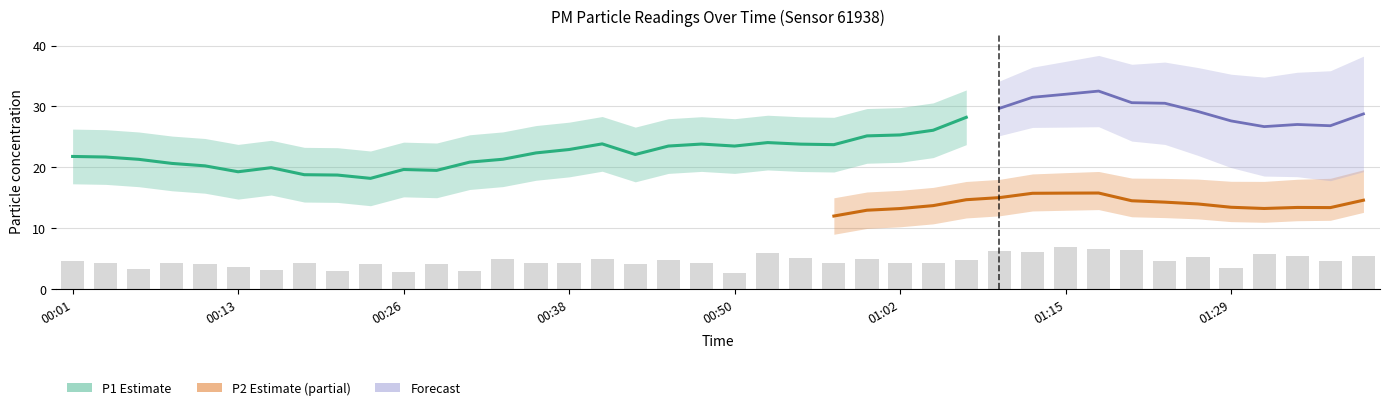

Reading left to right, transcribe all the data shown in this chart.

00:01=4.5	00:04=4.3	00:06=3.3	00:08=4.2	00:11=4.1	00:13=3.6	00:16=3.0	00:18=4.3	00:21=2.9	00:23=4.2	00:26=2.8	00:28=4.1	00:30=2.9	00:33=4.8	00:35=4.2	00:38=4.3	00:40=4.9	00:43=4.1	00:45=4.8	00:48=4.3	00:50=2.7	00:53=5.9	00:55=5.0	00:58=4.2	01:00=5.0	01:02=4.3	01:05=4.2	01:07=4.8	01:10=6.2	01:12=6.1	01:15=6.9	01:17=6.6	01:22=6.4	01:25=4.6	01:27=5.2	01:29=3.4	01:32=5.8	01:34=5.4	01:37=4.7	01:39=5.3